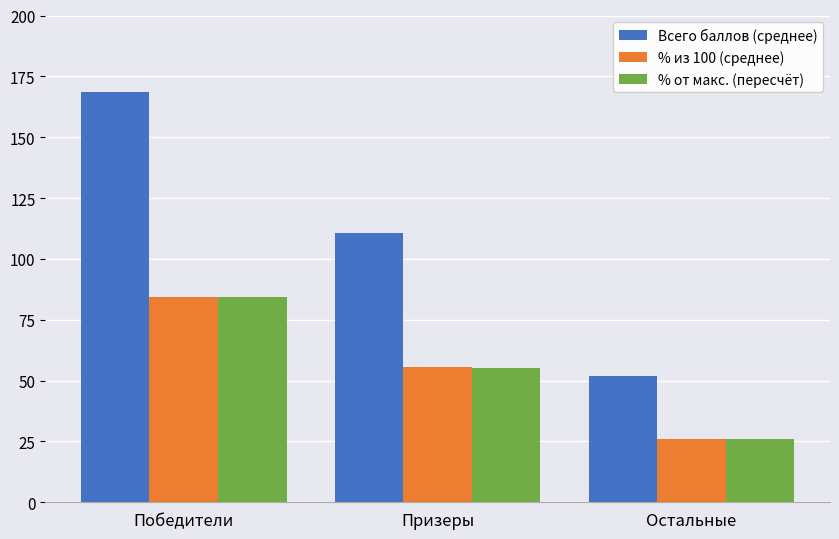

Read the % из 100 (среднее) value at Победители.

84.3